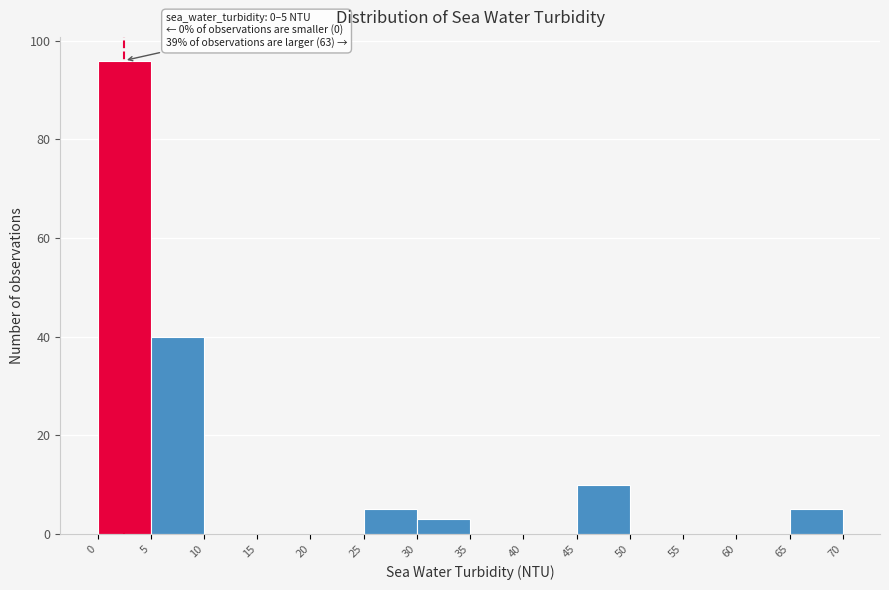

Over which range of the x-axis is the bar tallest?

0 to 5